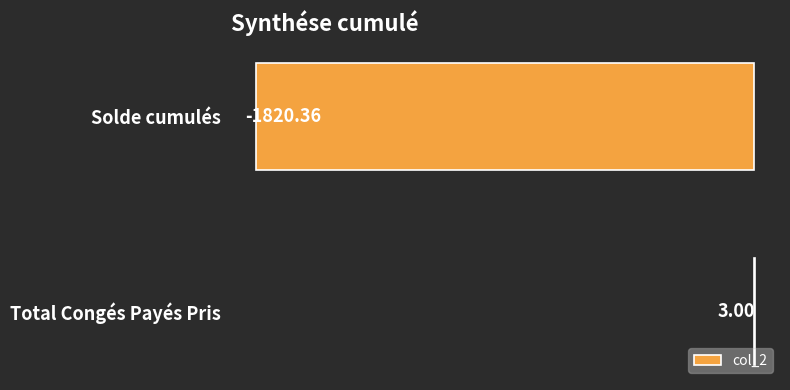

Are the bars horizontal?

Yes